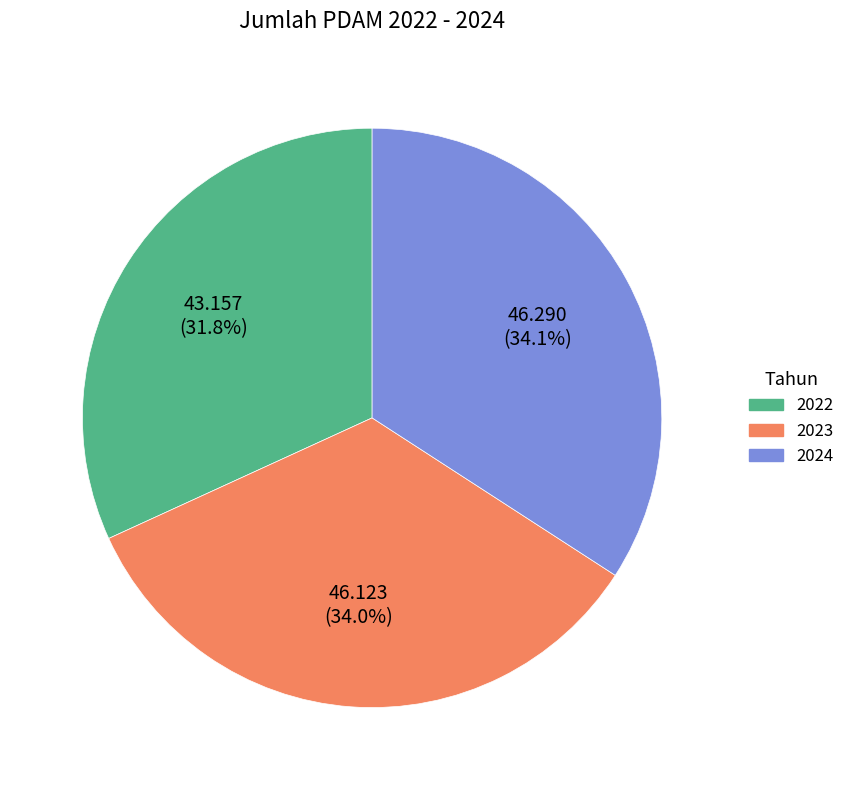

To the nearest percent, what is the difference between the 2022 and 2023 slice percentages?

2%